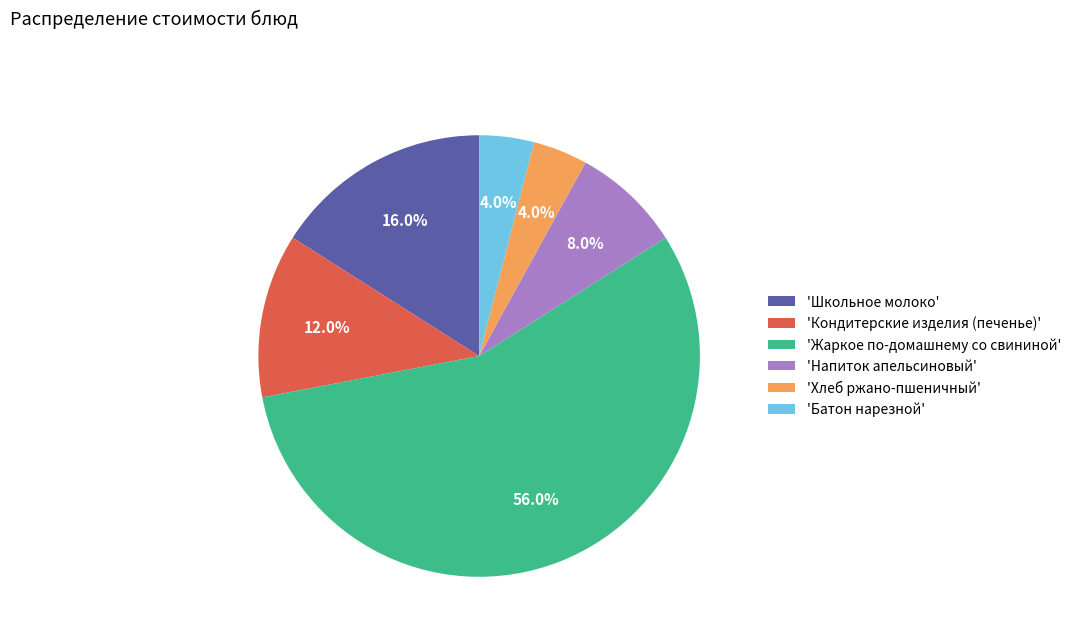

What is the total percentage of 'Жаркое по-домашнему со свининой' and 'Хлеб ржано-пшеничный'?

60.0%